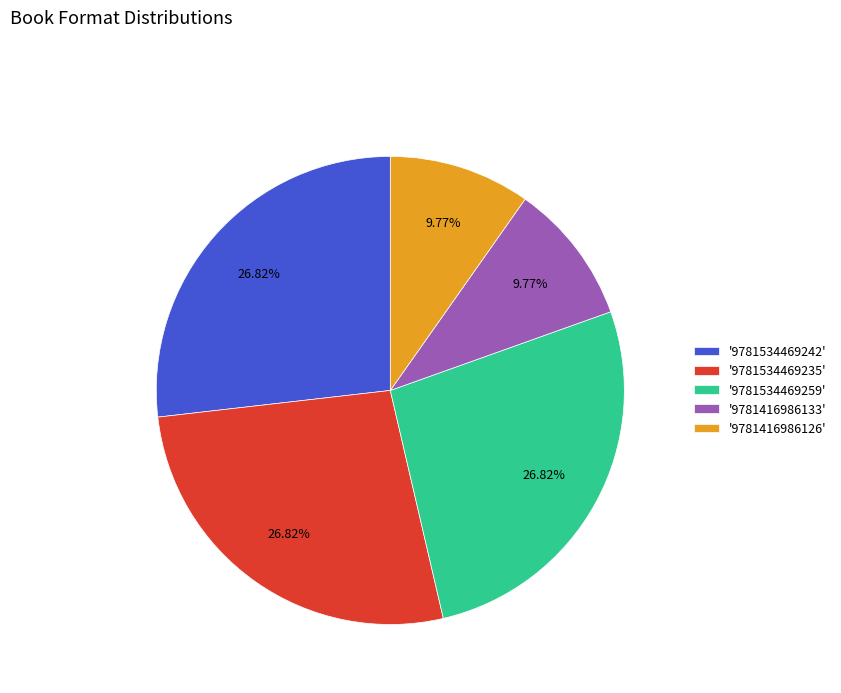

Is there a majority slice in this chart?

No